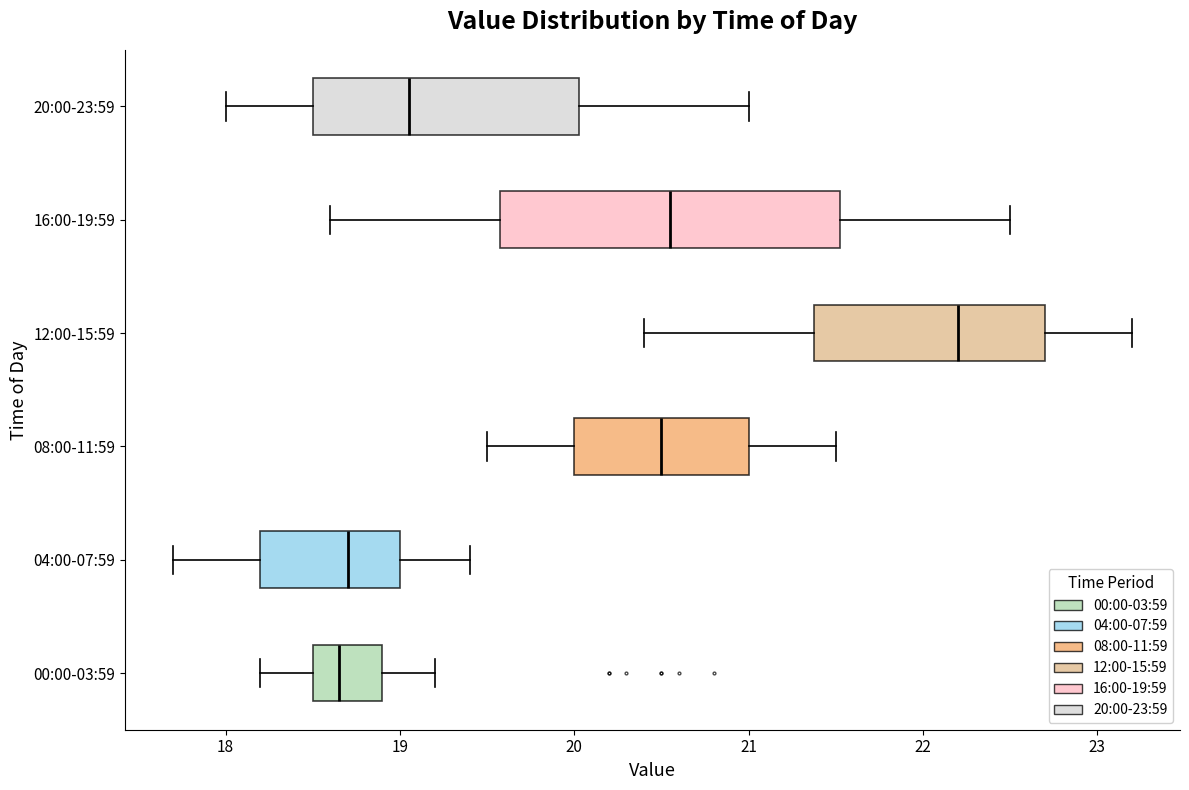

Which box is the widest, from its left edge to its right edge?

16:00-19:59